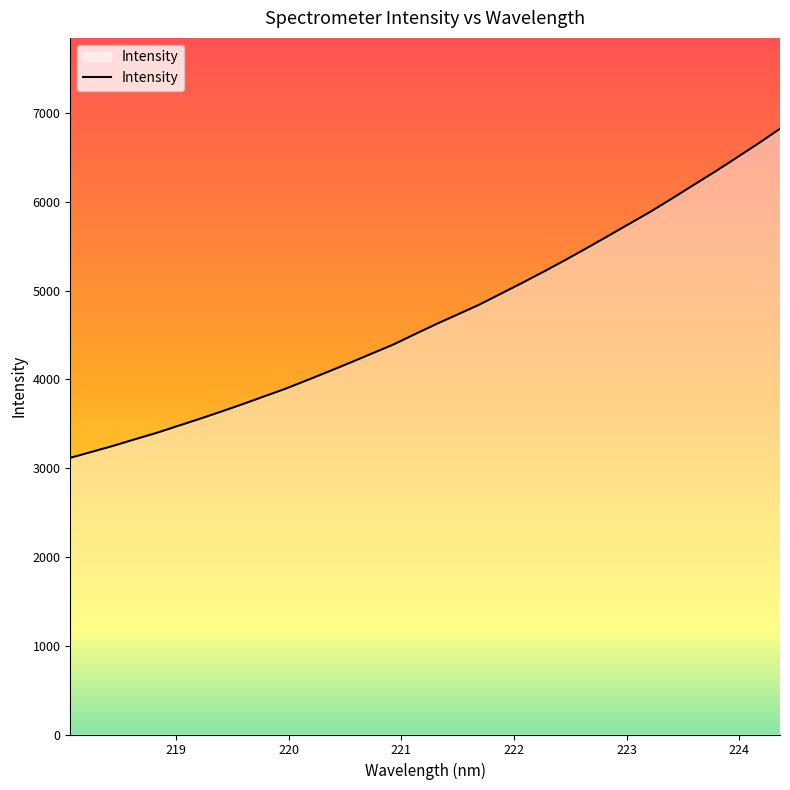

True or false: the data has more than 1 interior local peaks.

False